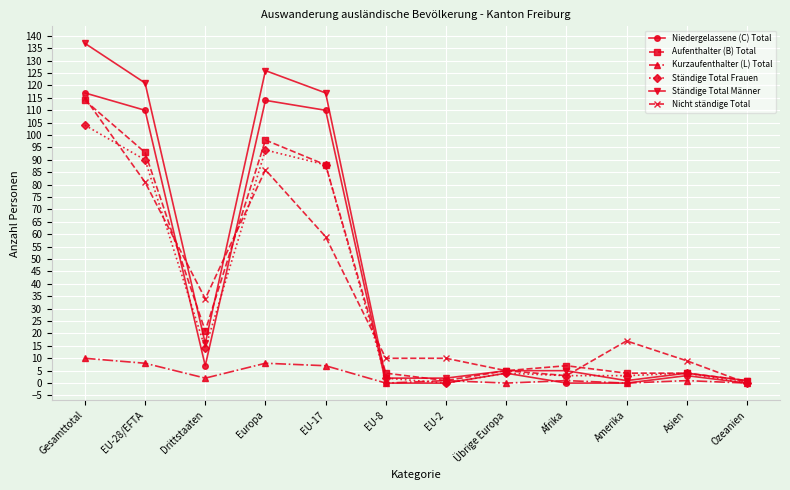

Where does the Ständige Total Männer series first go above 5?

Gesamttotal